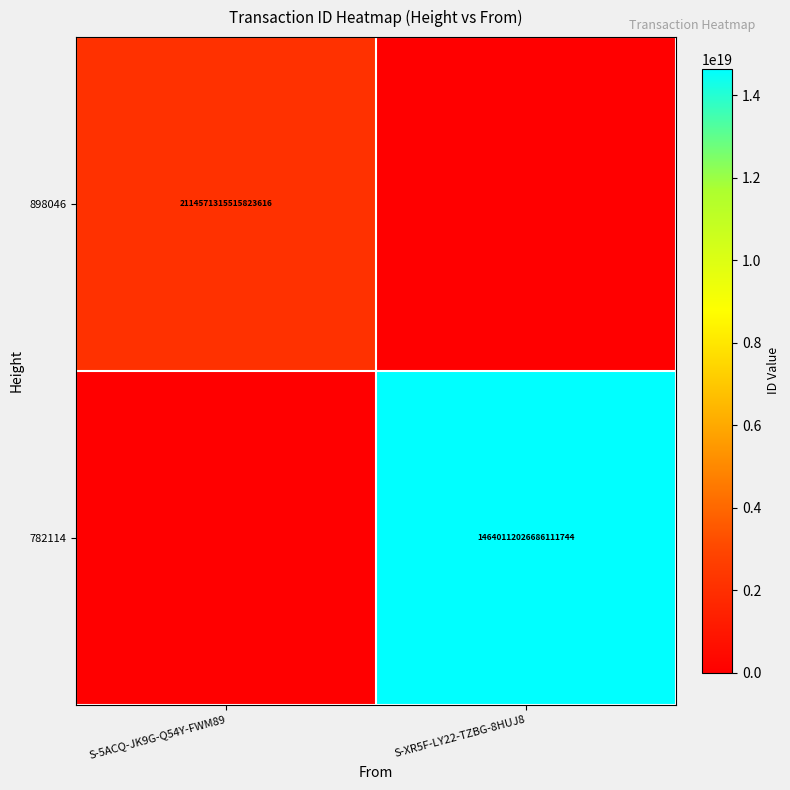

The 898046 series shows 587214742978407936 at S-5ACQ-JK9G-Q54Y-FWM89. True or false?

False